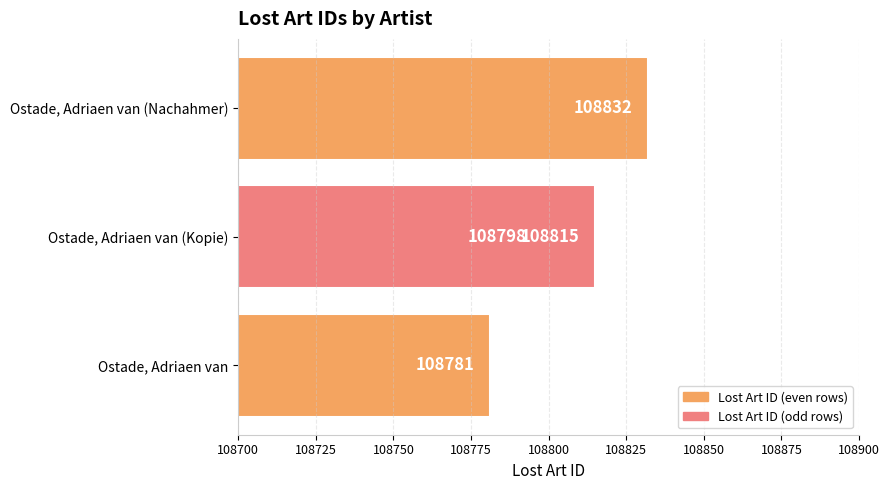

What is the average value?

108806